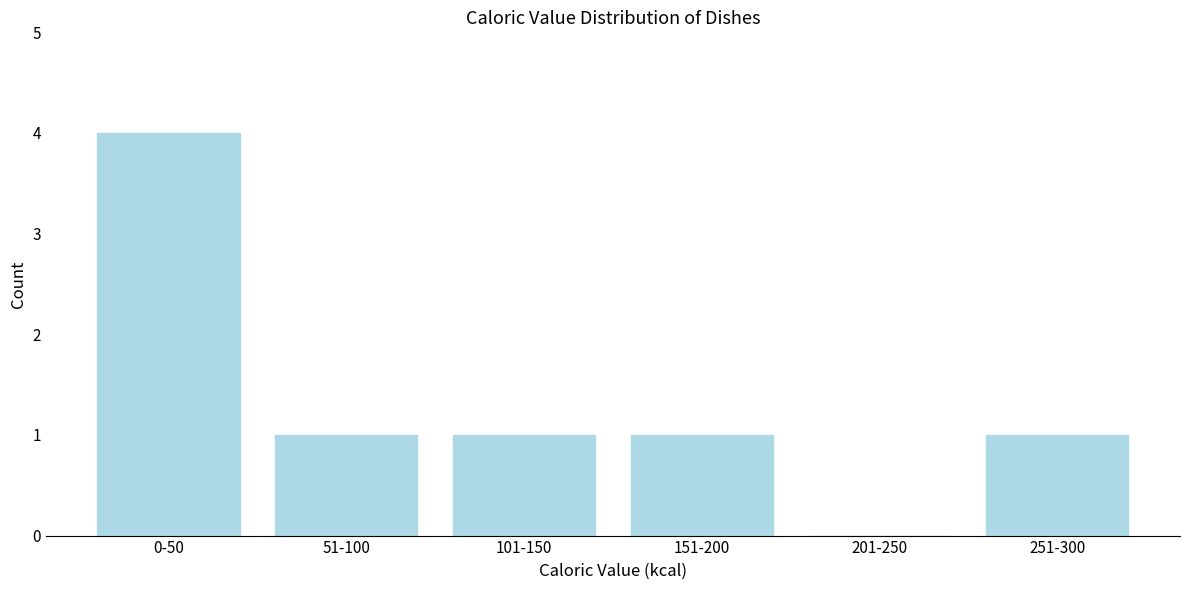

Reading right to left, extract all data points from this chart.

251-300=1	201-250=0	151-200=1	101-150=1	51-100=1	0-50=4